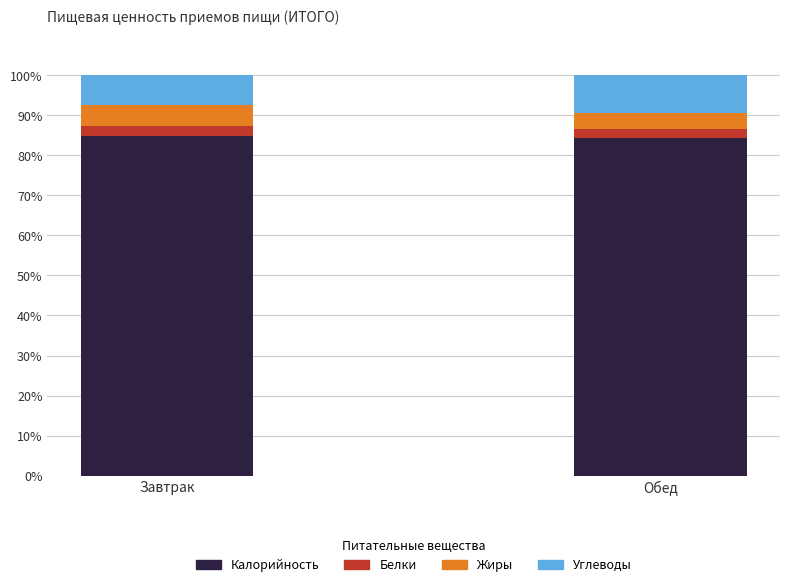

Reading right to left, list the values for the Калорийность series.

84.3	84.9